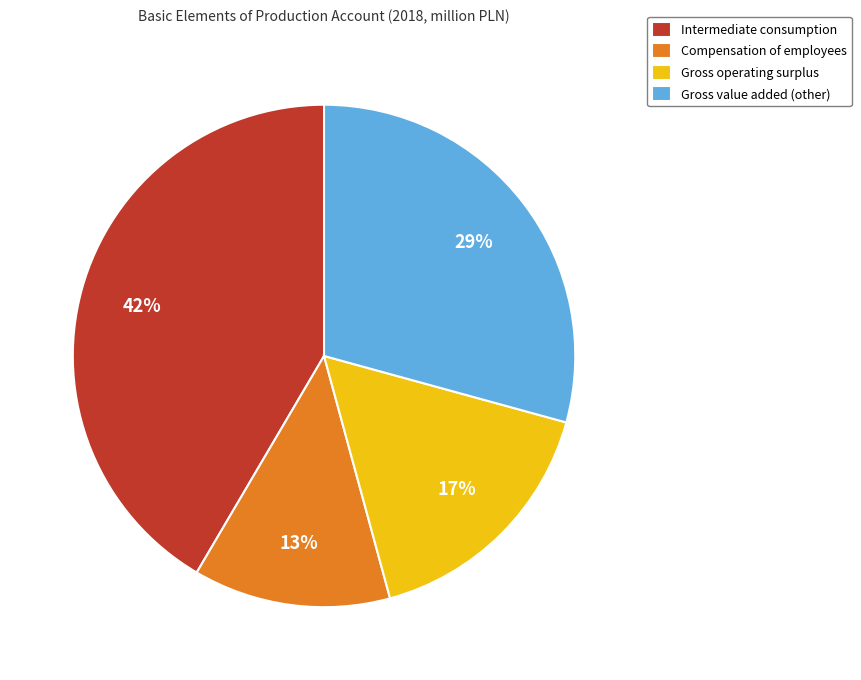

Do Intermediate consumption and Gross operating surplus together represent more than half of the pie?

Yes